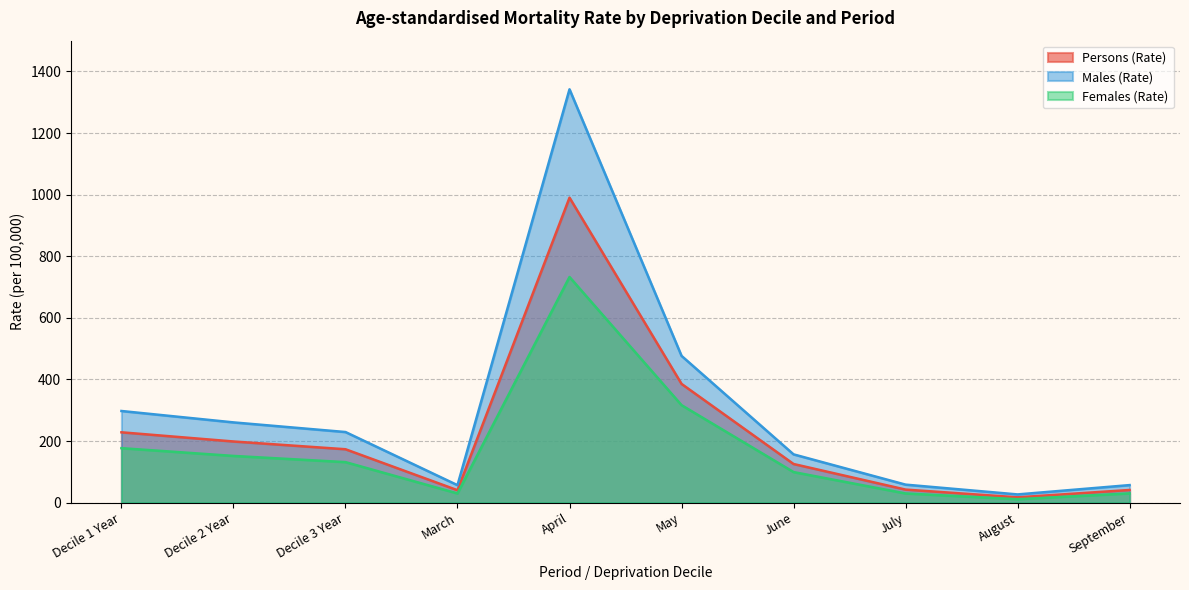

Which series has the largest total across all categories?

Males (Rate)